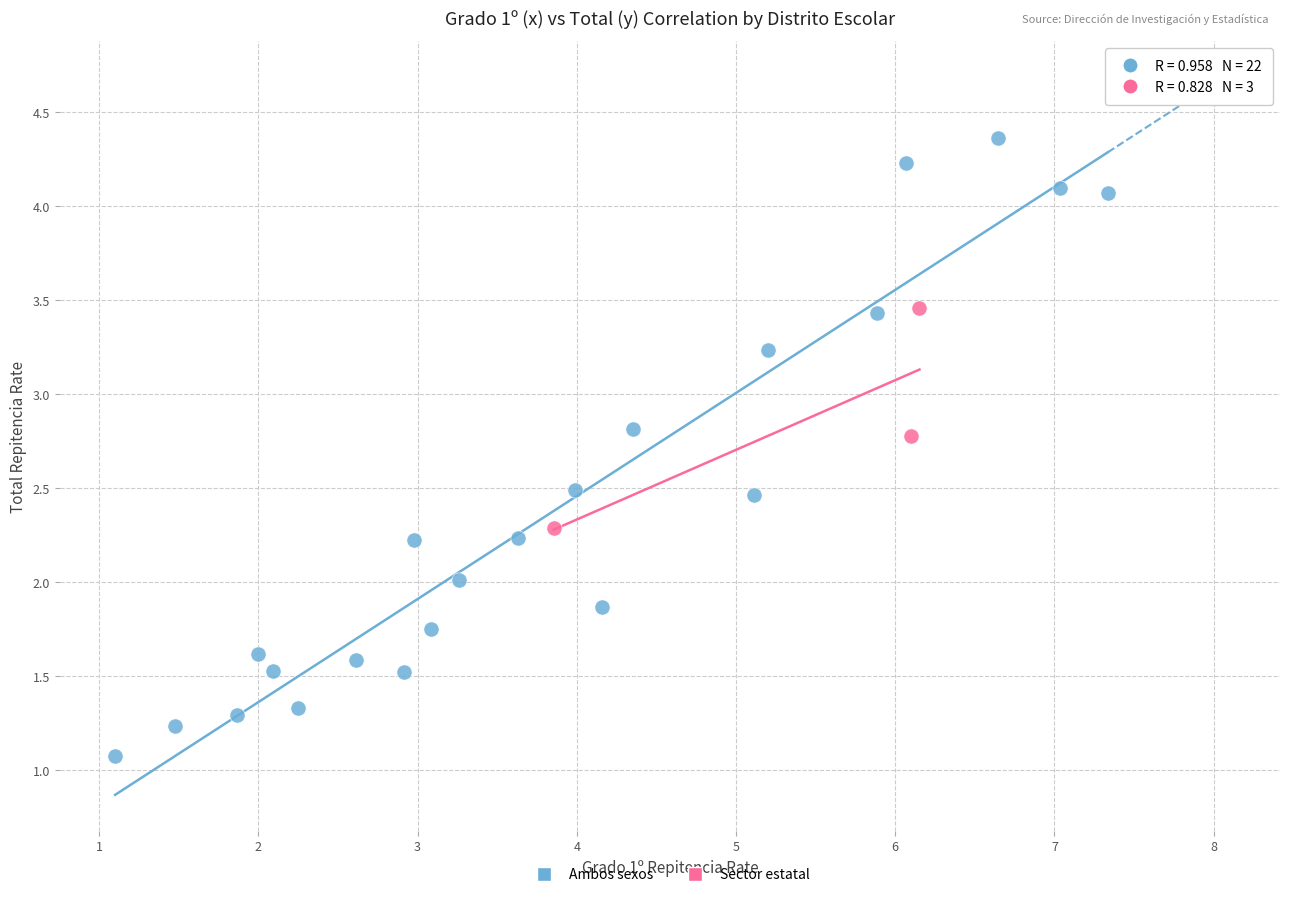

Which series has the largest Y range (max minus min)?

Ambos sexos